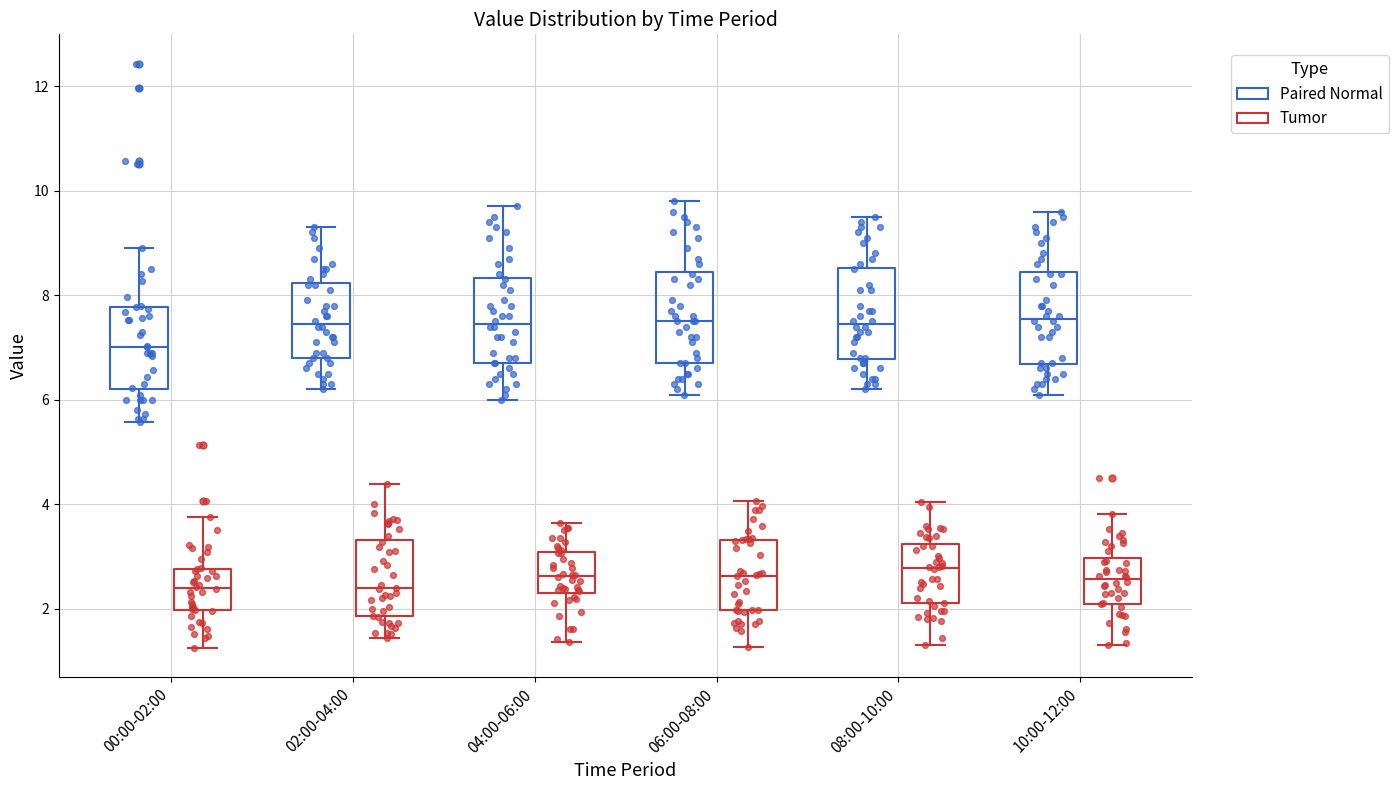

Reading left to right, read every box against the y-axis: the position of its median line, the range the box covers, and the ends of its whiskers. The values are not printed on the chart, so give them approximately, as read against the axis.

00:00-02:00 (Paired Normal): median 7.0, box 6.2 to 7.8, whiskers 5.6 to 9.0
00:00-02:00 (Tumor): median 2.4, box 2.0 to 2.8, whiskers 1.2 to 3.8
02:00-04:00 (Paired Normal): median 7.4, box 6.8 to 8.2, whiskers 6.2 to 9.4
02:00-04:00 (Tumor): median 2.4, box 1.8 to 3.4, whiskers 1.4 to 4.4
04:00-06:00 (Paired Normal): median 7.4, box 6.8 to 8.4, whiskers 6.0 to 9.8
04:00-06:00 (Tumor): median 2.6, box 2.4 to 3.0, whiskers 1.4 to 3.6
06:00-08:00 (Paired Normal): median 7.6, box 6.8 to 8.4, whiskers 6.2 to 9.8
06:00-08:00 (Tumor): median 2.6, box 2.0 to 3.4, whiskers 1.2 to 4.0
08:00-10:00 (Paired Normal): median 7.4, box 6.8 to 8.6, whiskers 6.2 to 9.6
08:00-10:00 (Tumor): median 2.8, box 2.2 to 3.2, whiskers 1.4 to 4.0
10:00-12:00 (Paired Normal): median 7.6, box 6.6 to 8.4, whiskers 6.2 to 9.6
10:00-12:00 (Tumor): median 2.6, box 2.0 to 3.0, whiskers 1.4 to 3.8